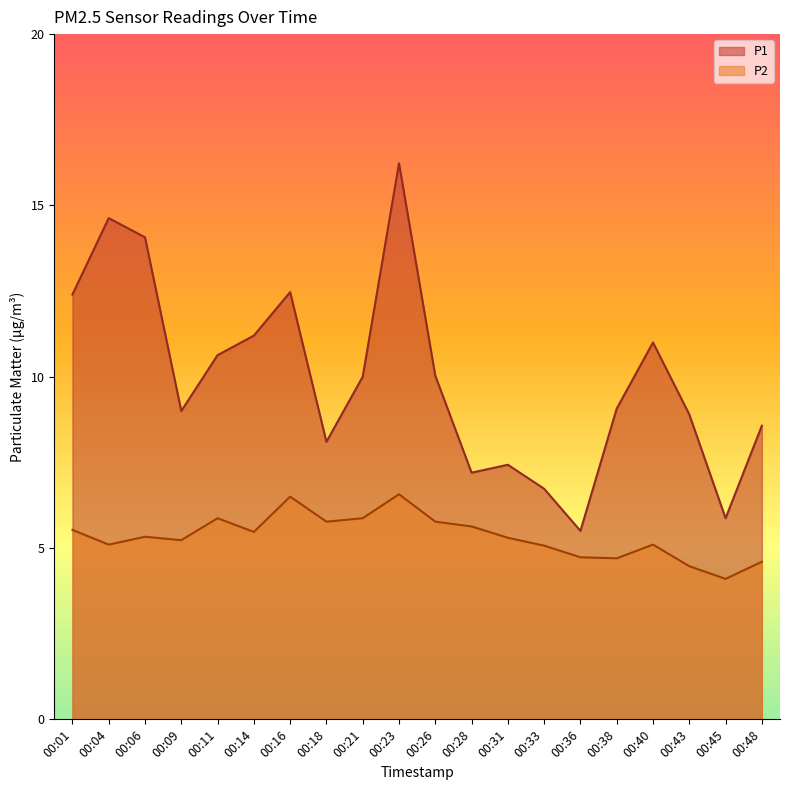

True or false: P1 and P2 cross at least once.

False